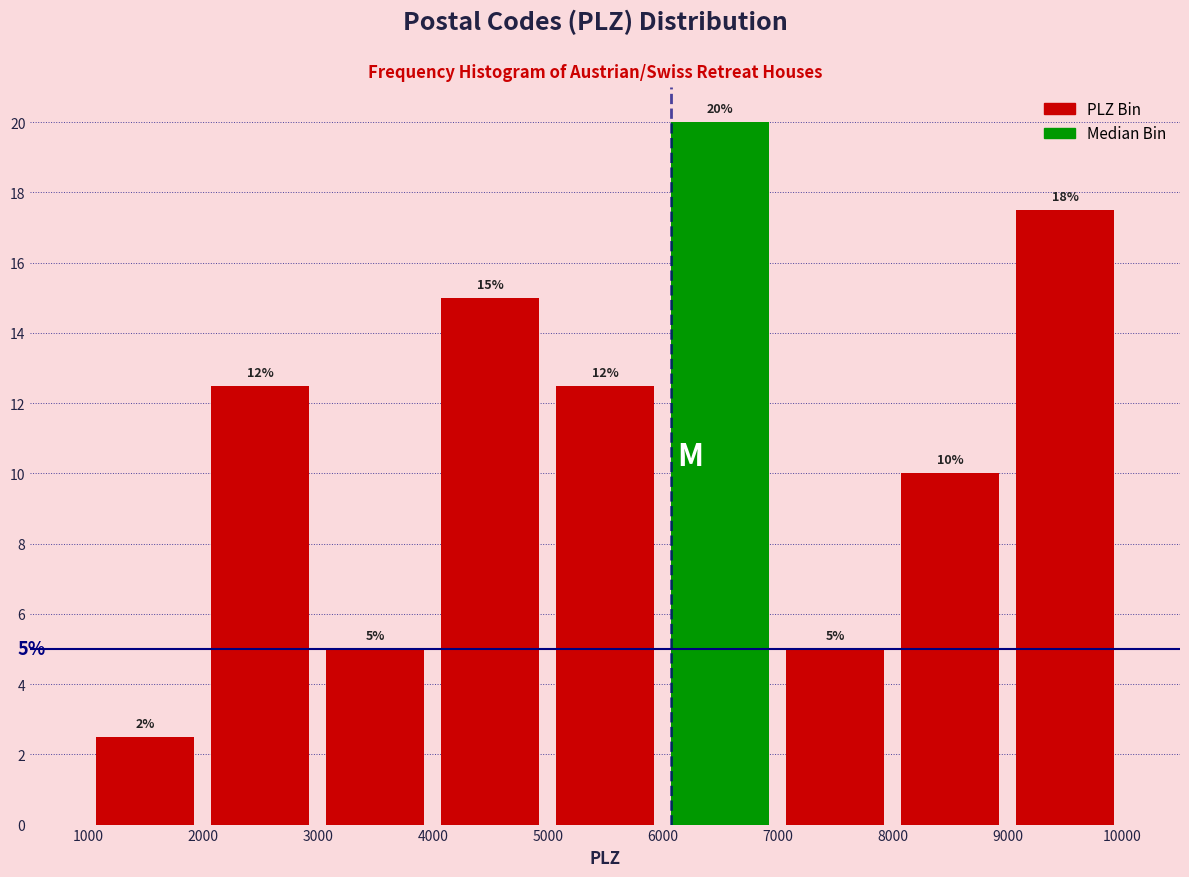

Over which range of the x-axis is the bar tallest?

6000 to 7000